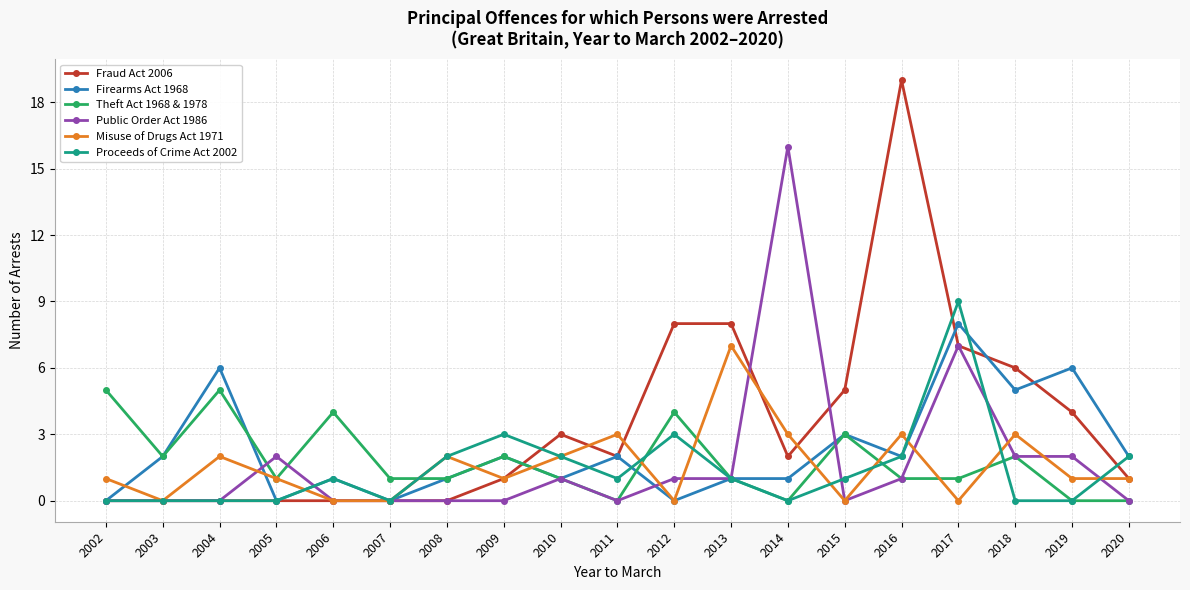

True or false: Fraud Act 2006 has a value of 1 at 2020.

True